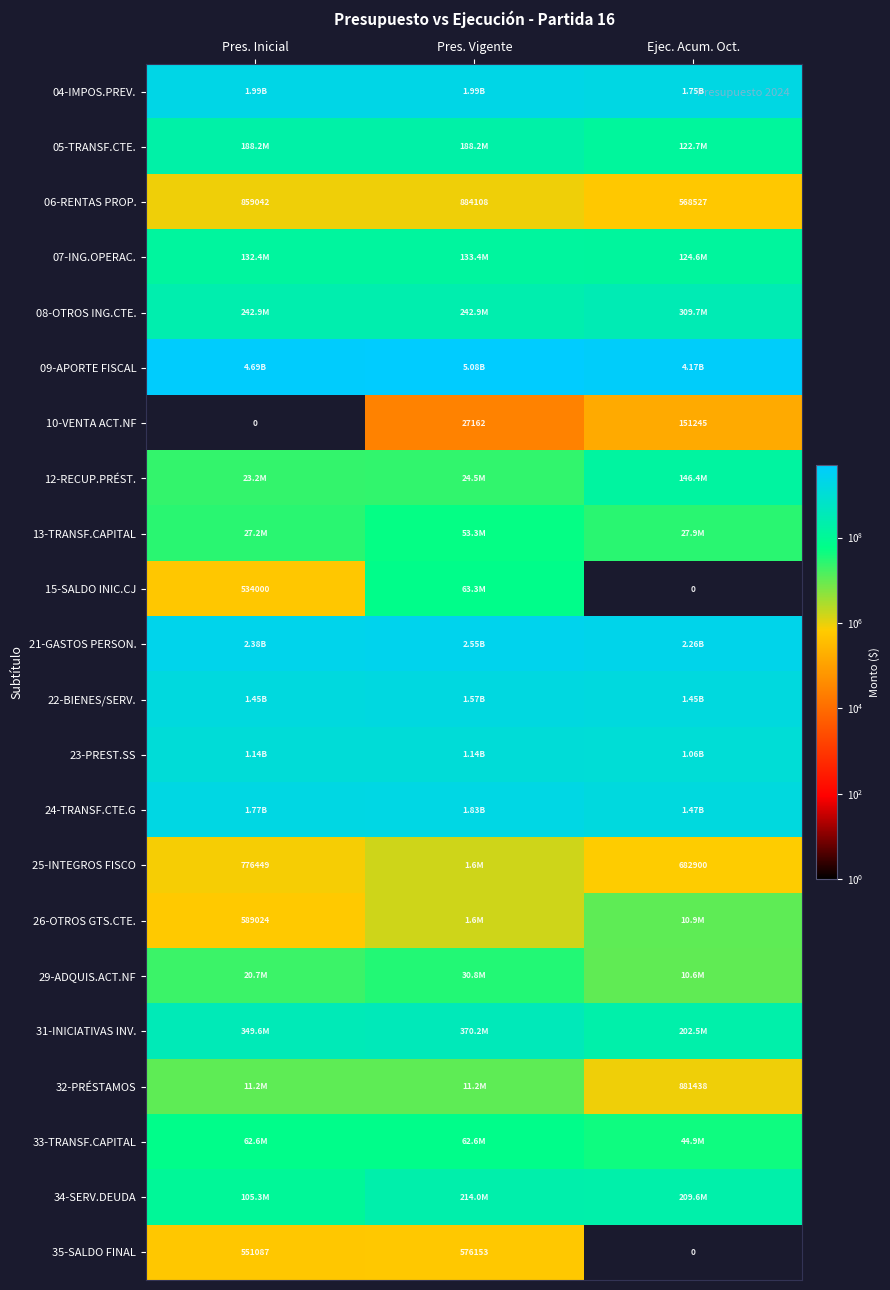

What is the total value across all series at Pres. Vigente?

15567708960